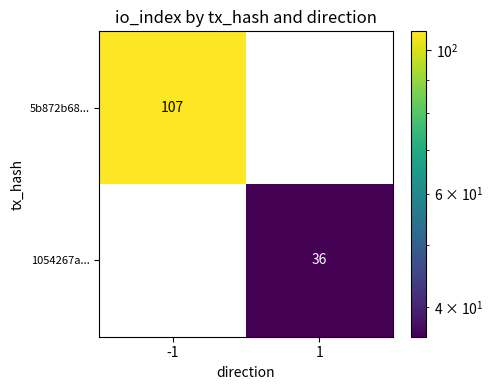

Reading left to right, what are all the values shown in this chart?

5b872b68...: -1=107	1=0
1054267a...: -1=0	1=36